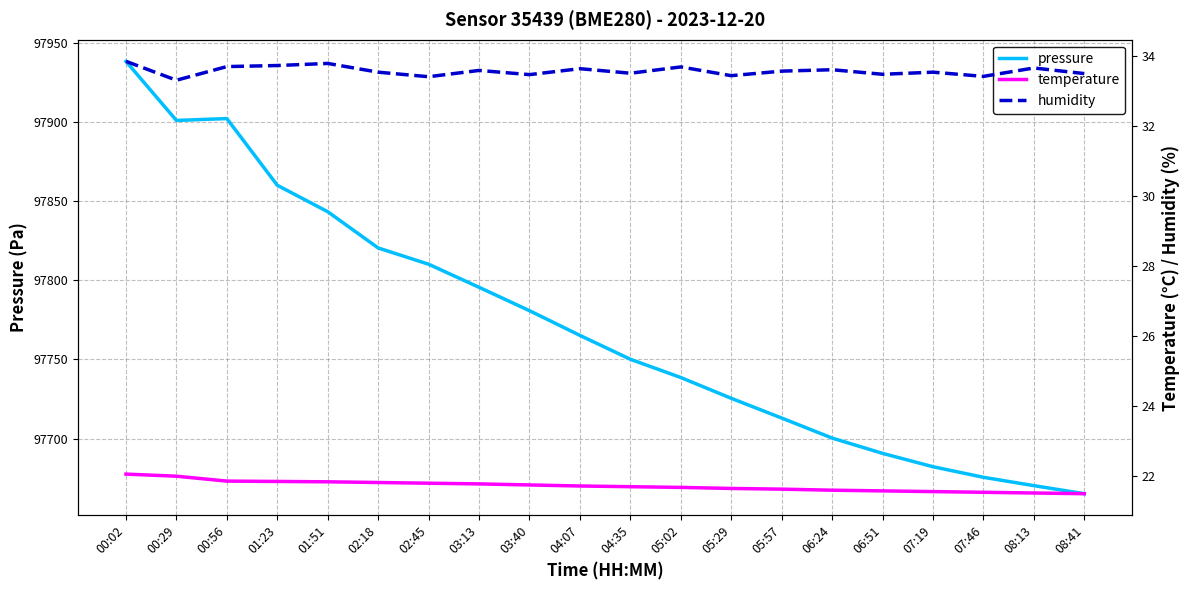

What is the value of the temperature point at the 12th from the left?

21.7